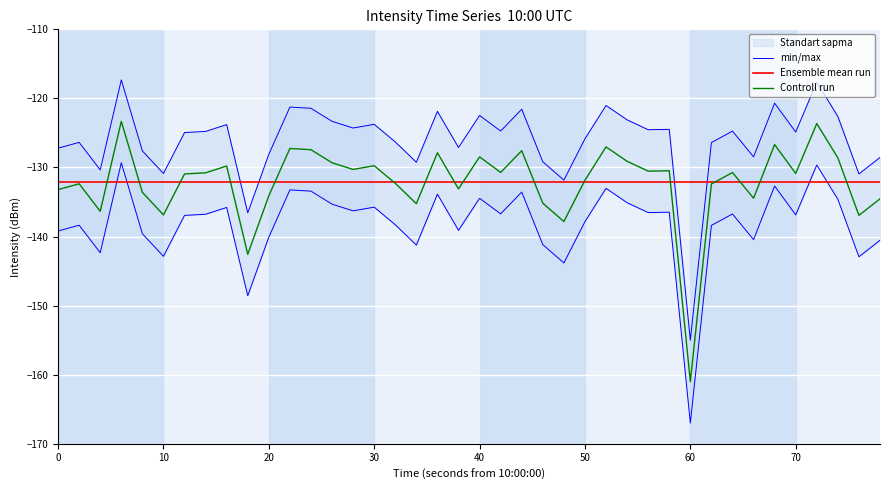

How many times do Controll run and Ensemble mean run cross each other?

16